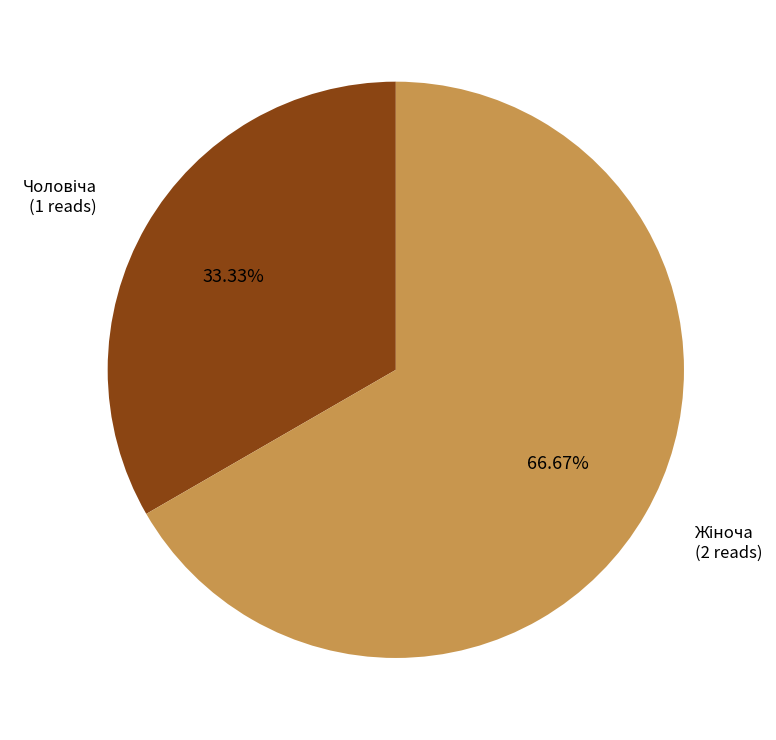

Is there any slice that represents more than half of the pie?

Yes